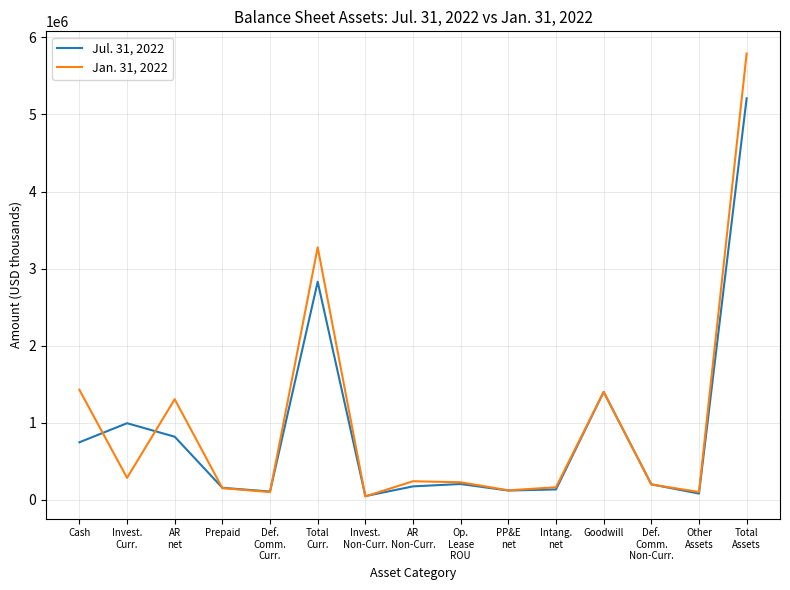

Which series has the largest range (max minus min)?

Jan. 31, 2022